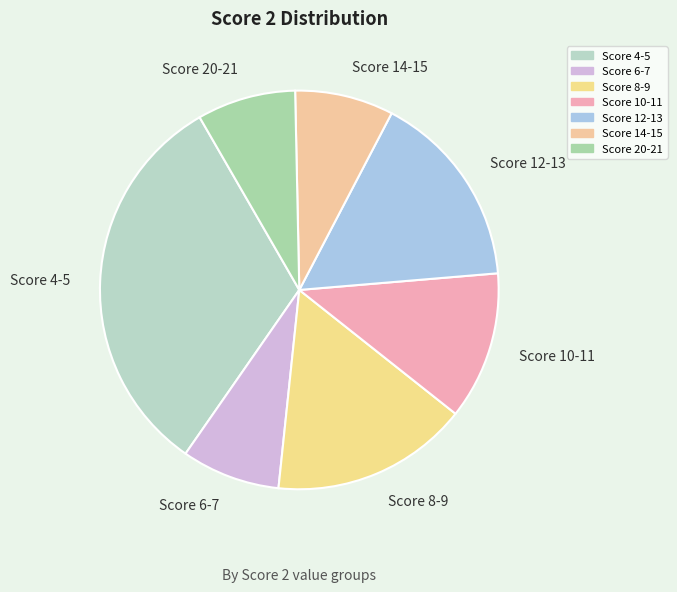

What is the ratio of the value at Score 12-13 to the value at Score 6-7?

2.0